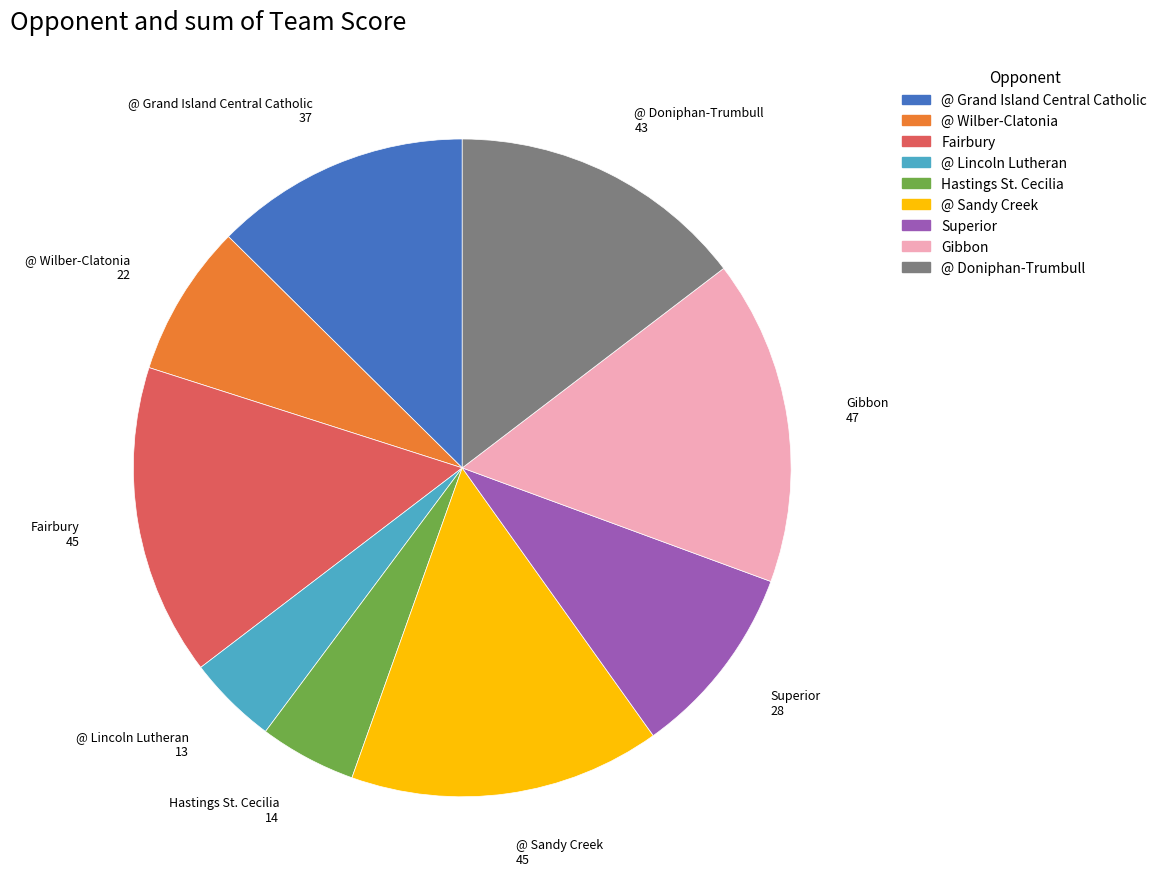

Combined, do Superior and @ Lincoln Lutheran account for over 50%?

No